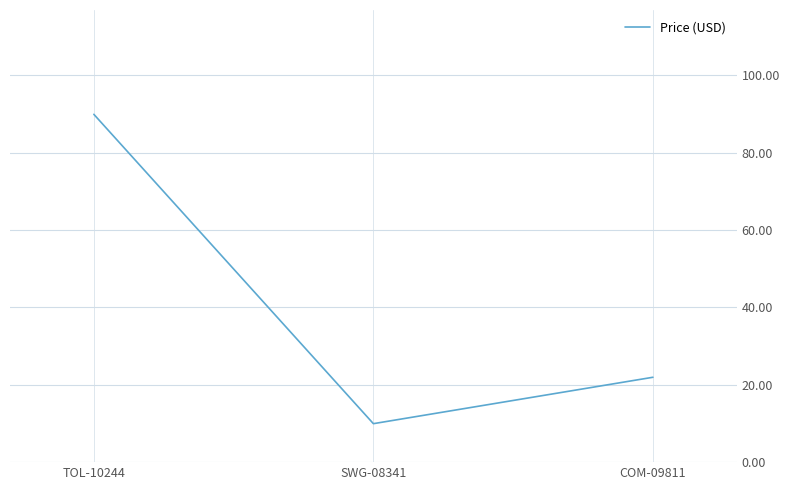

What is the greatest value displayed?

90.0